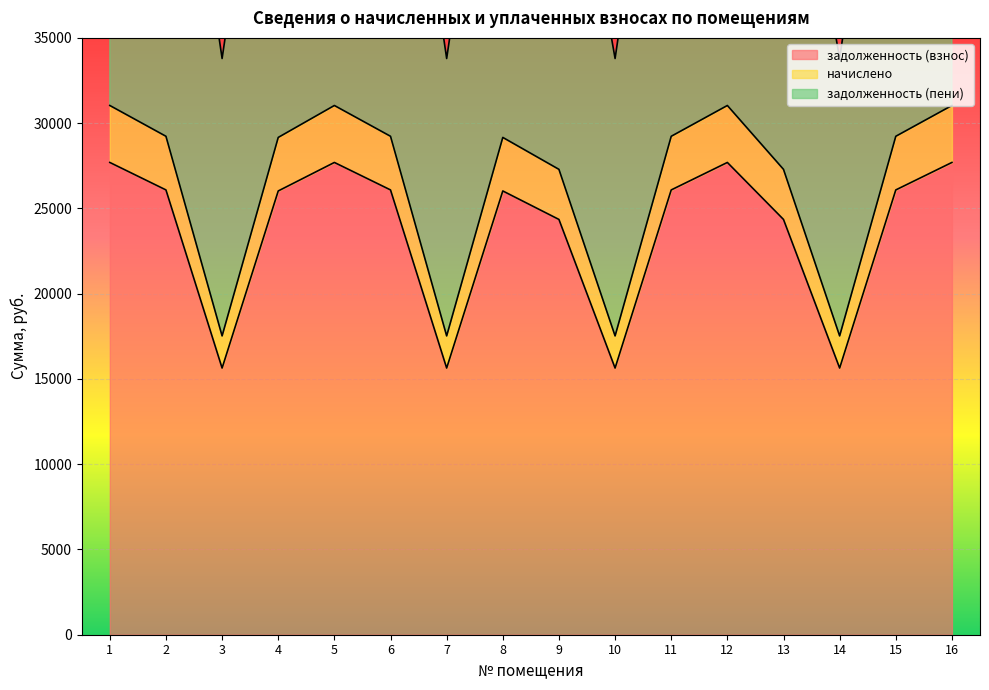

What is the sum of all задолженность (взнос) values?

378421.9